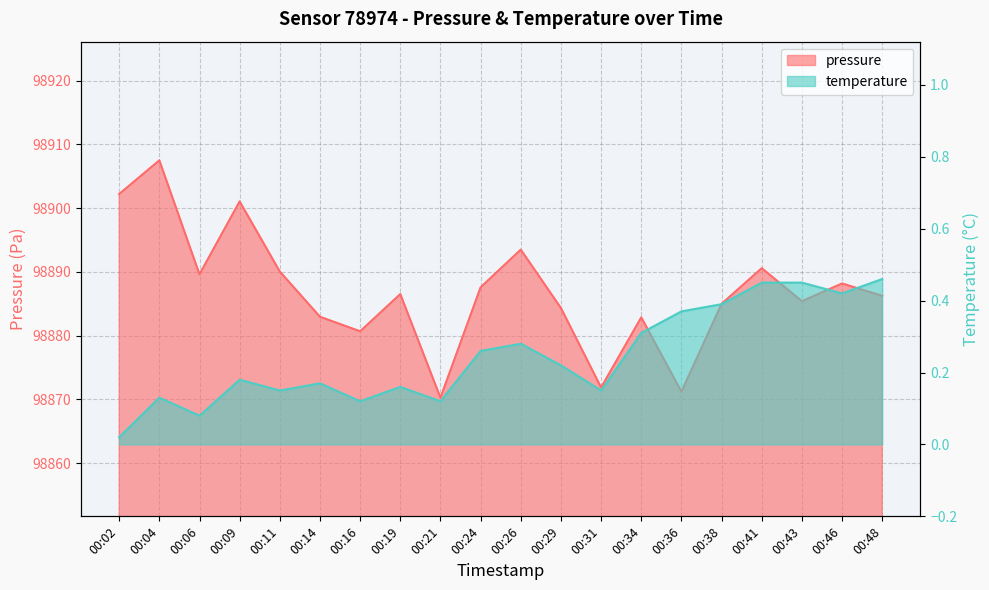

Which label corresponds to the largest value in the chart?

00:04